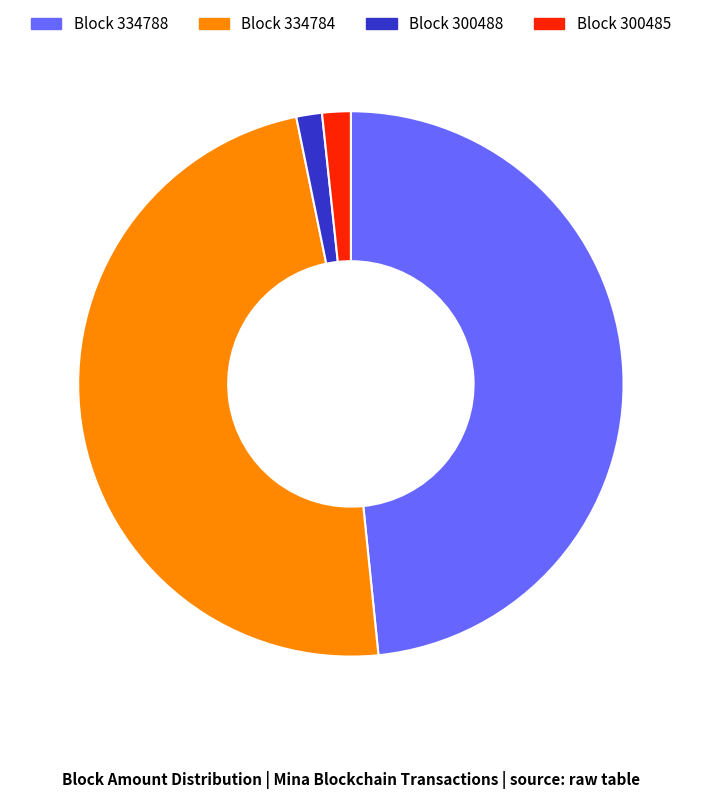

Is there any slice that represents more than half of the pie?

No